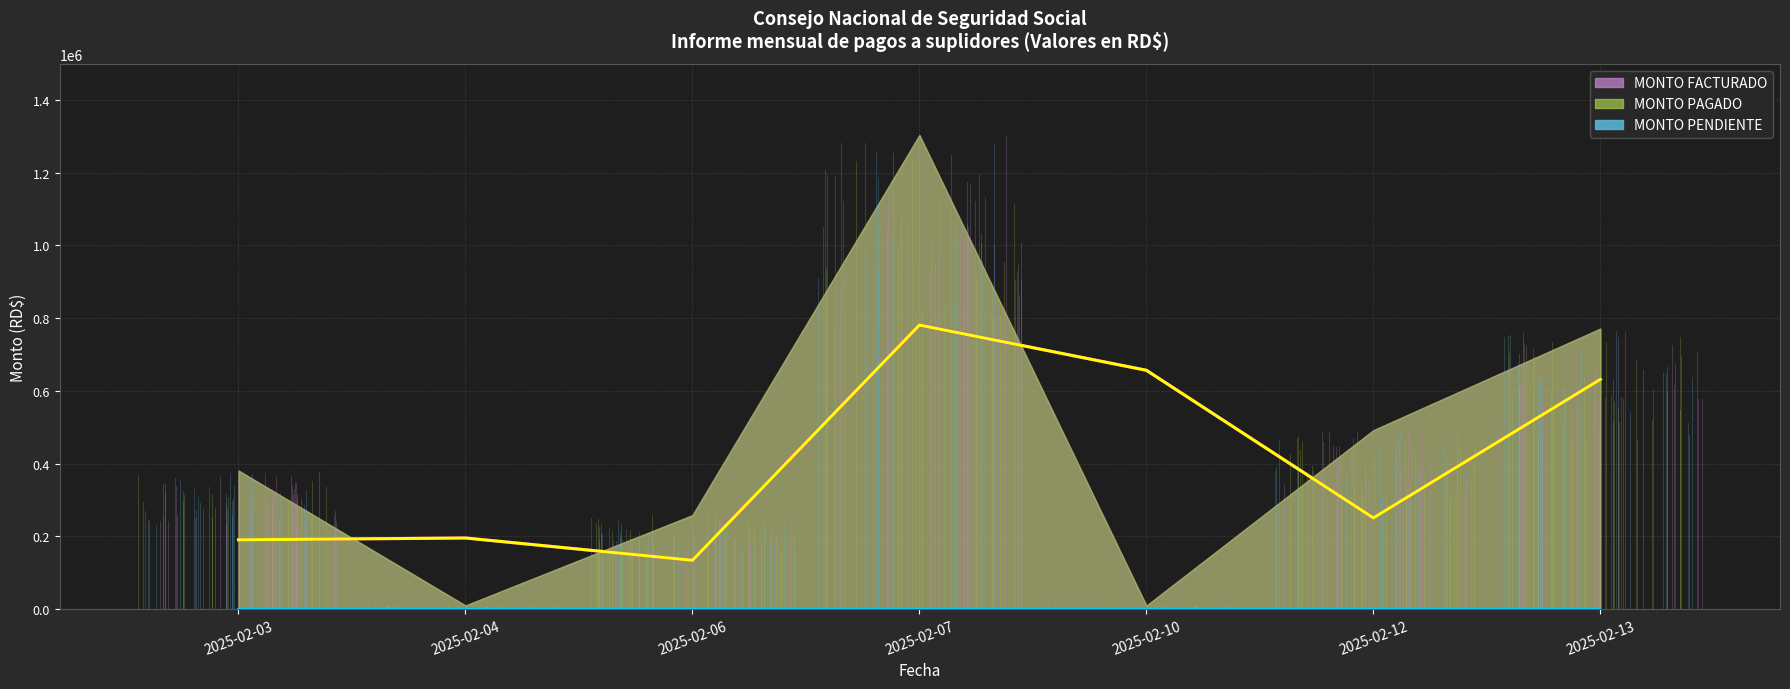

Which label corresponds to the largest value in the chart?

2025-02-07